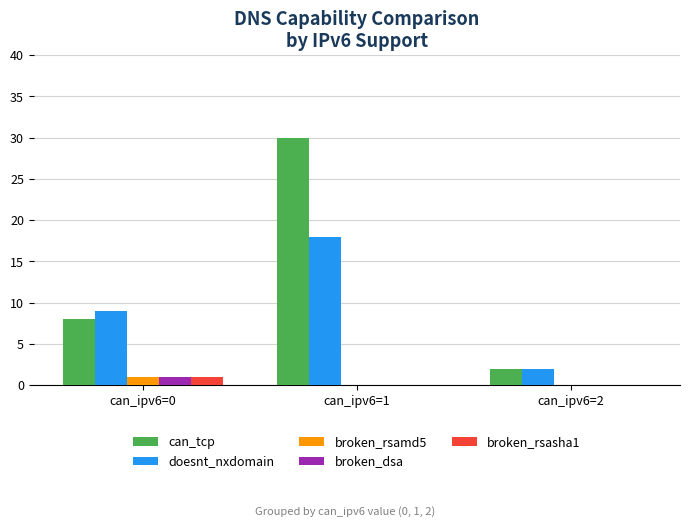

Between can_ipv6=0 and can_ipv6=2, which series saw the biggest shift?

doesnt_nxdomain